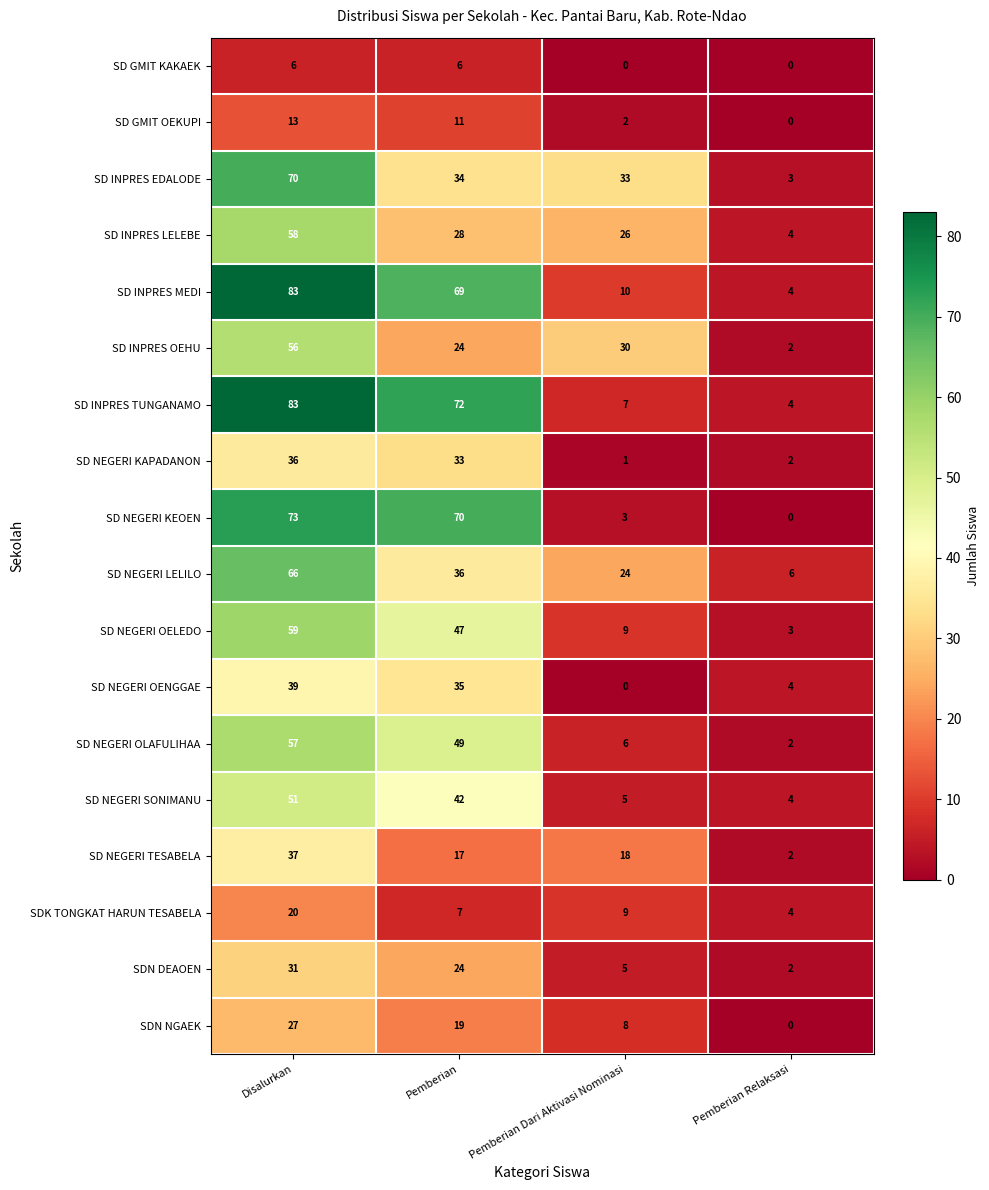

What is the difference between the highest and lowest values at Pemberian Relaksasi?

6